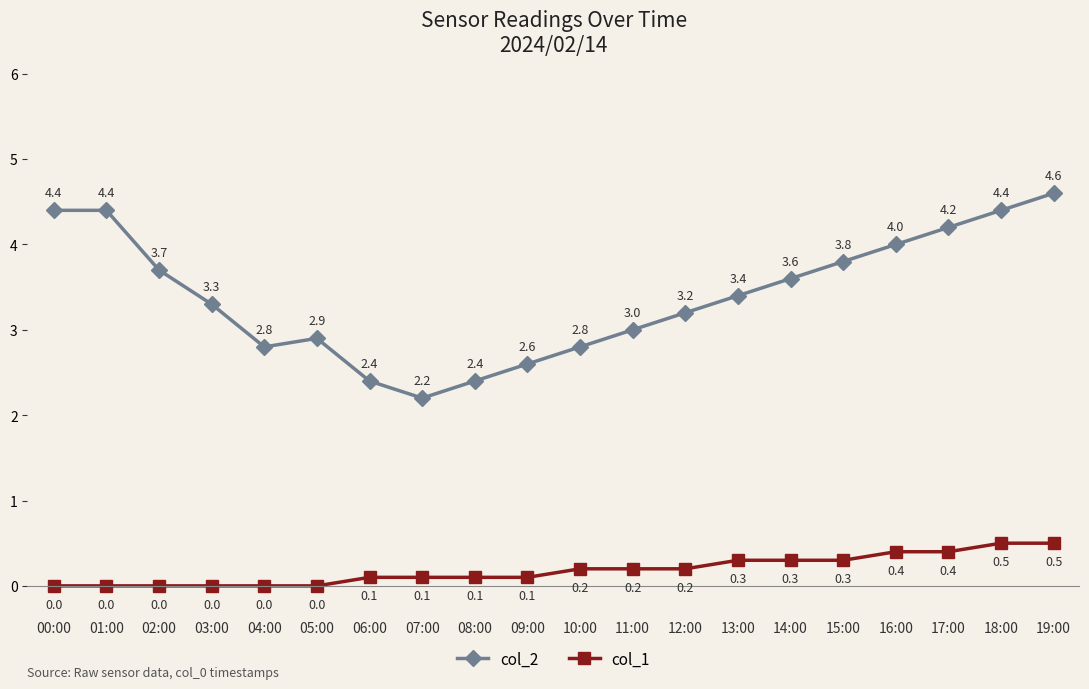

At 14:00, list the series in order from smallest to largest.

col_1, col_2